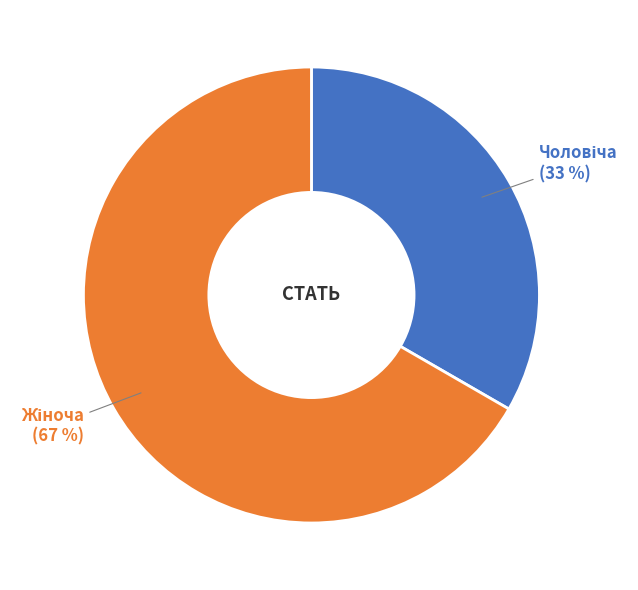

To the nearest percent, what is the average slice percentage?

50%